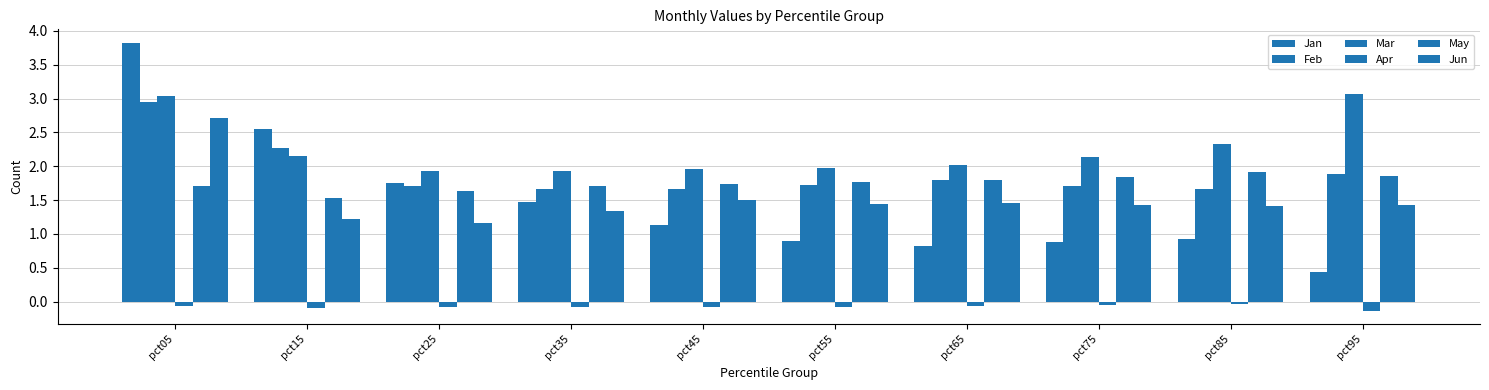

Which series has the largest range (max minus min)?

Jan